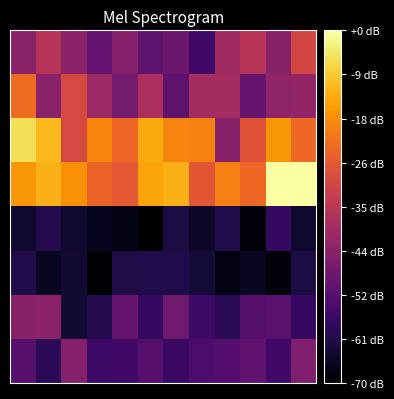

At which category does the chart reach its peak across all series?

10